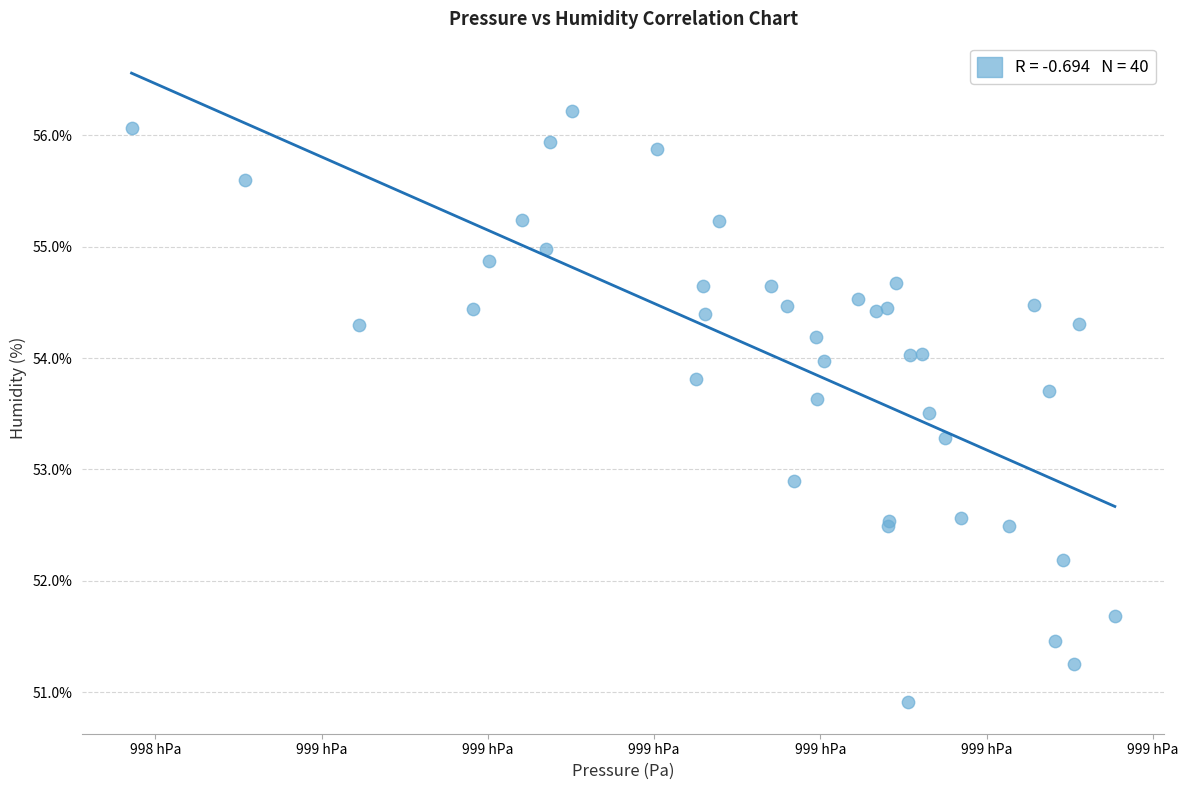

What Y value in the scatter plot is closest to 53?

52.9